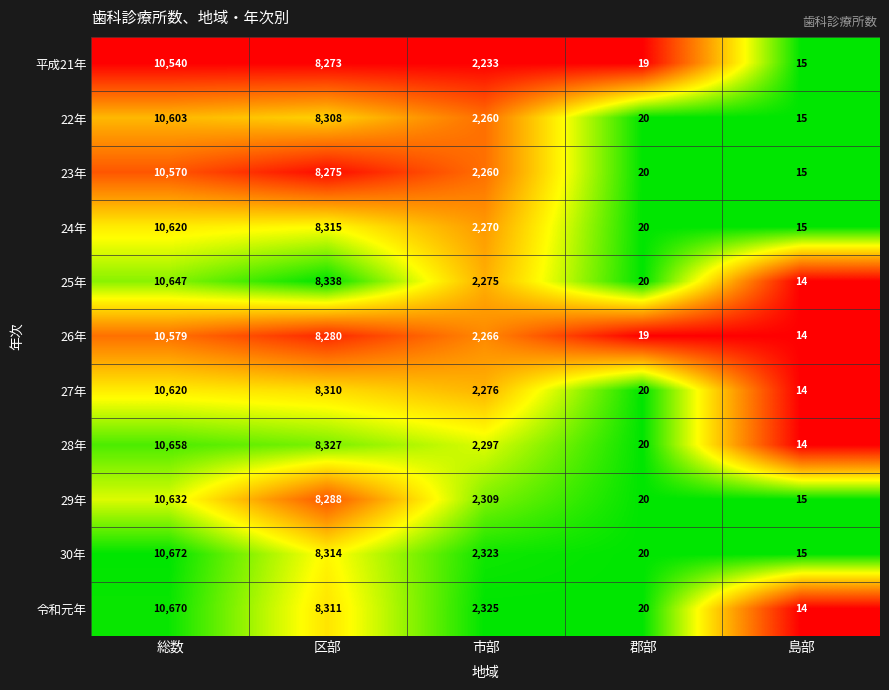

Which series changed the most between 総数 and 区部?

令和元年